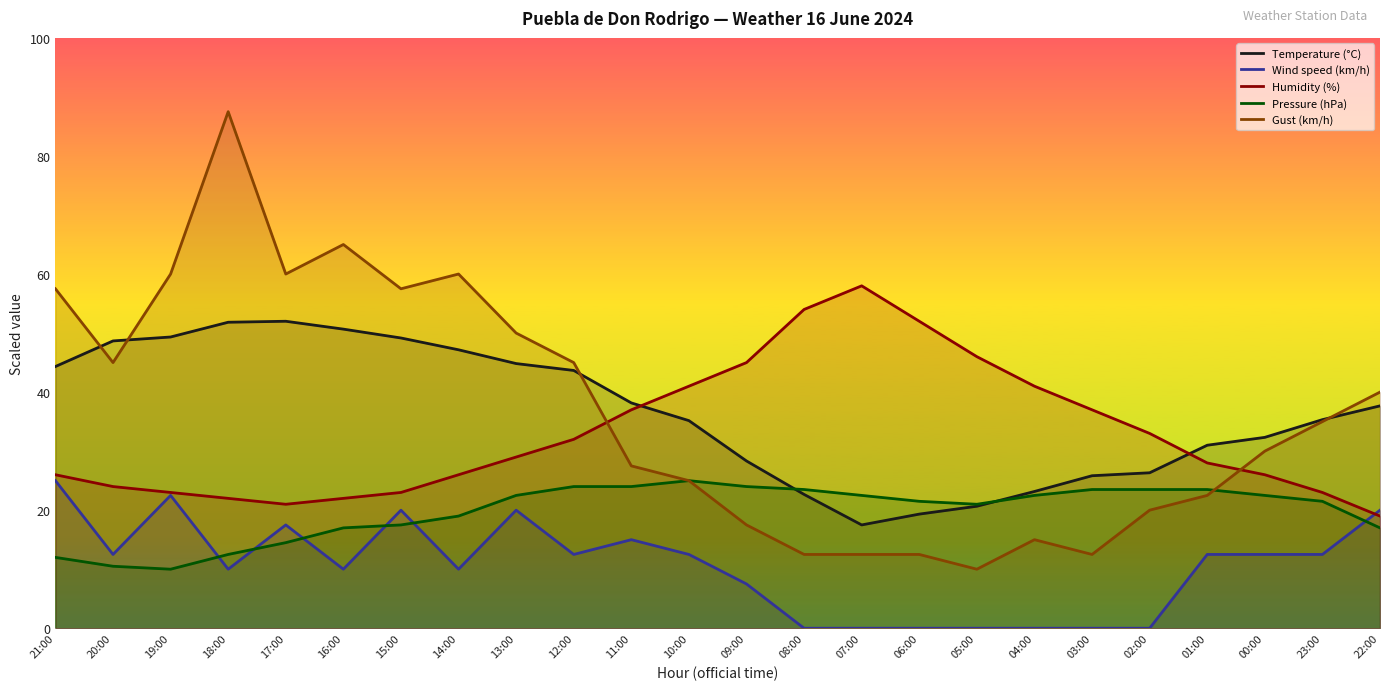

Rank the categories by Gust (km/h) value from lowest to highest.

05:00, 08:00, 07:00, 06:00, 03:00, 04:00, 09:00, 02:00, 01:00, 10:00, 11:00, 00:00, 23:00, 22:00, 20:00, 12:00, 13:00, 21:00, 15:00, 19:00, 17:00, 14:00, 16:00, 18:00